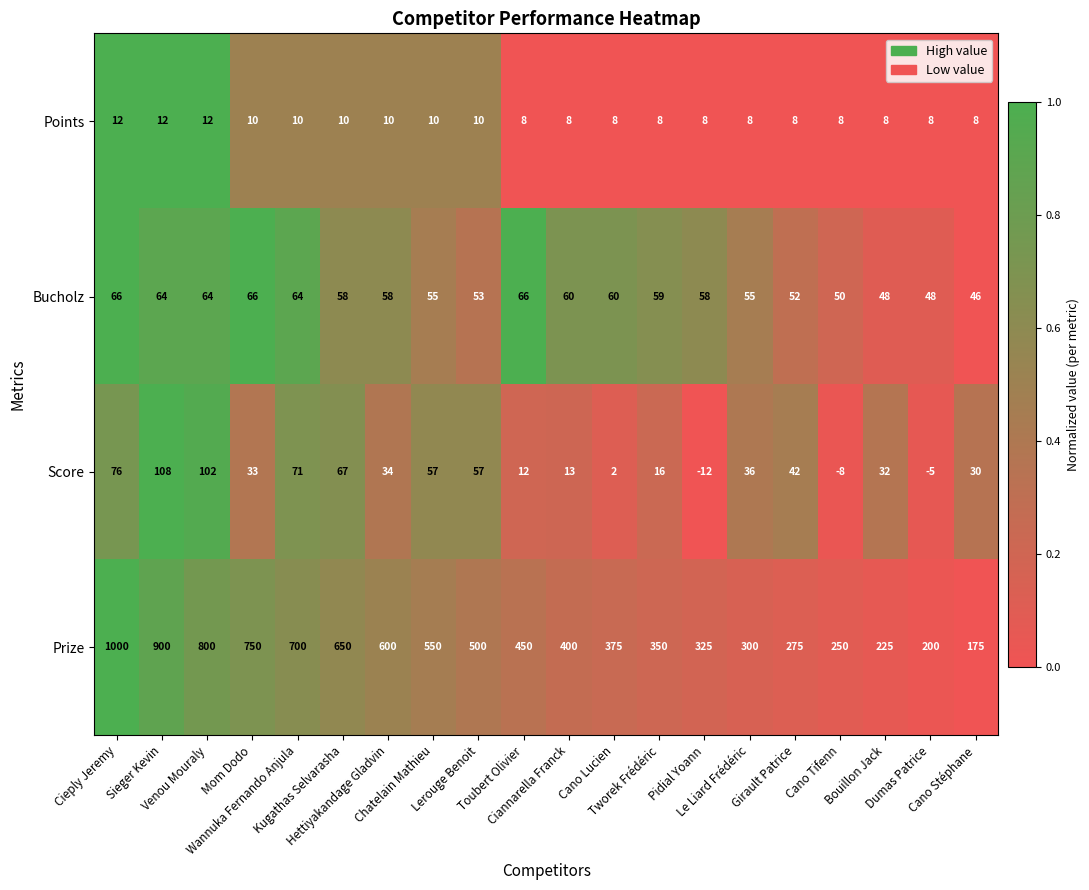

What is the greatest value displayed?

1000